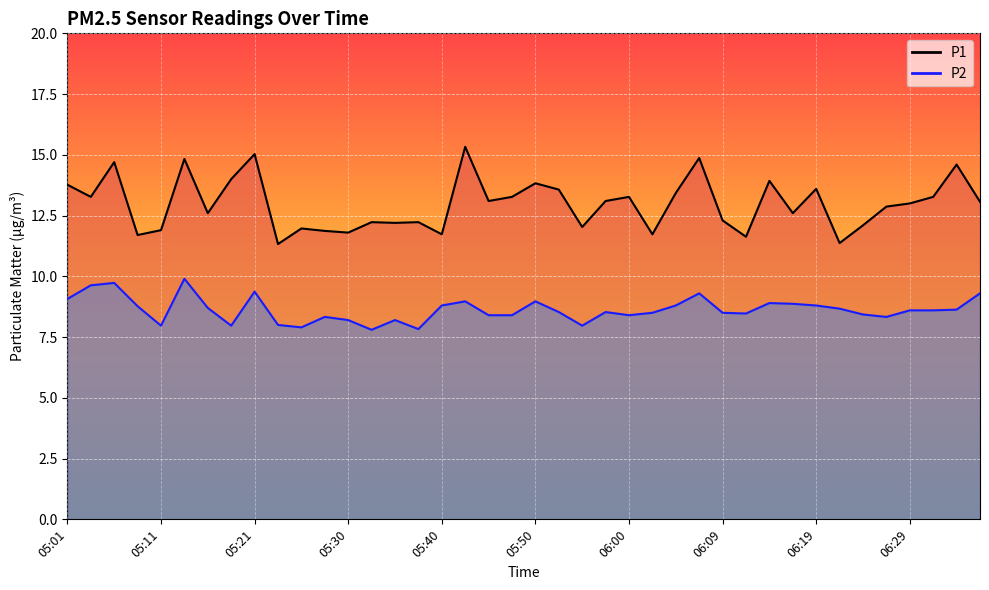

What is the highest value of the P2 series?

9.9